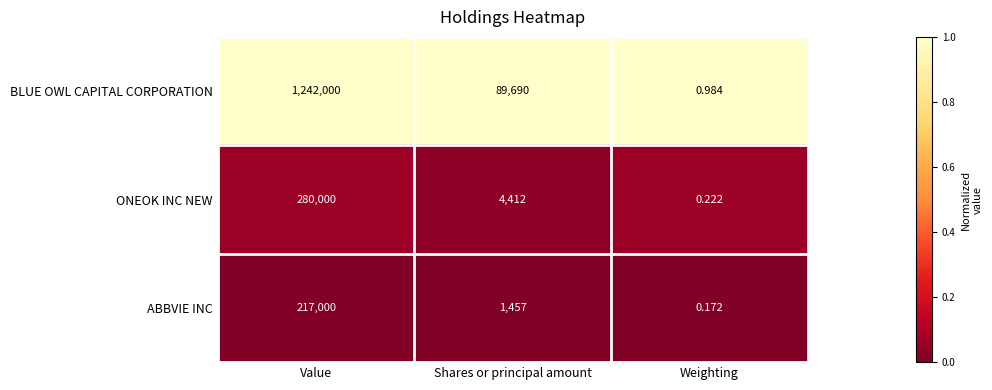

What is the total value across all series at Value?

1739000.0